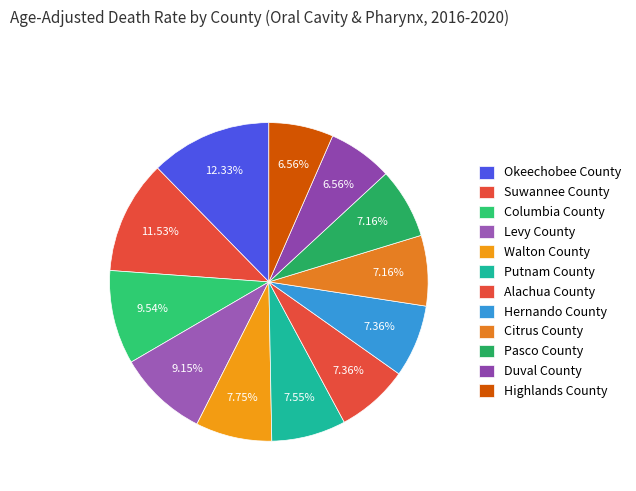

Does any single category account for the majority?

No